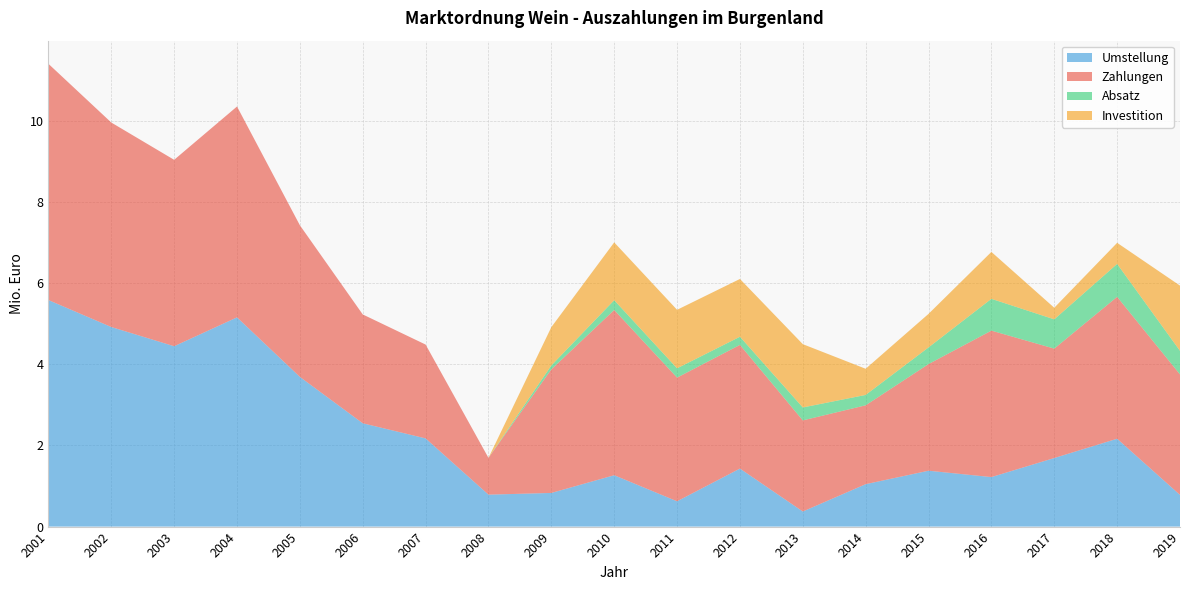

What is the total value across all series at 2016?

6.8